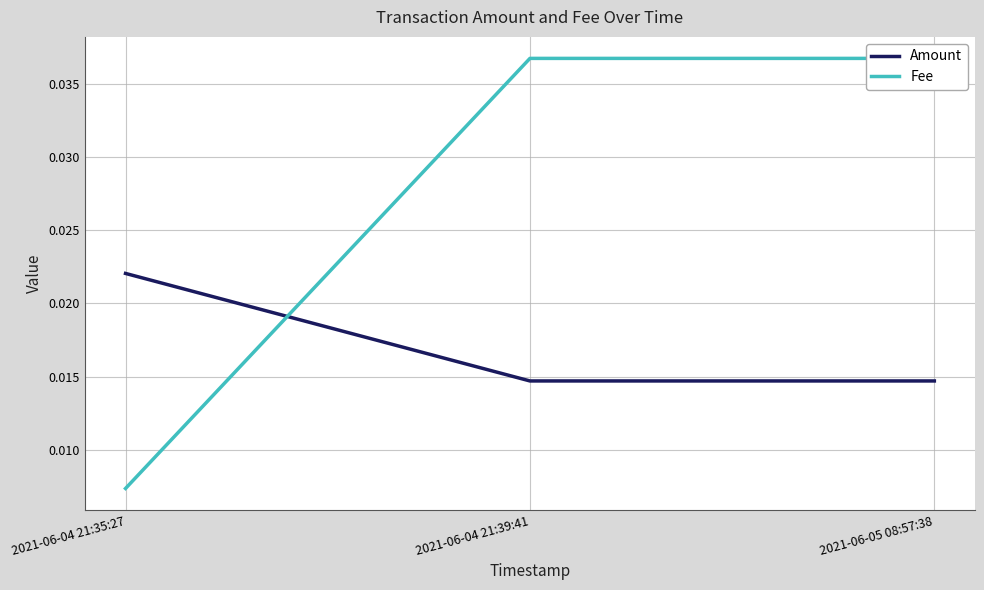

Reading right to left, what are all the values shown in this chart?

Amount: 2021-06-05 08:57:38=0.0	2021-06-04 21:39:41=0.0	2021-06-04 21:35:27=0.0
Fee: 2021-06-05 08:57:38=0.0	2021-06-04 21:39:41=0.0	2021-06-04 21:35:27=0.0